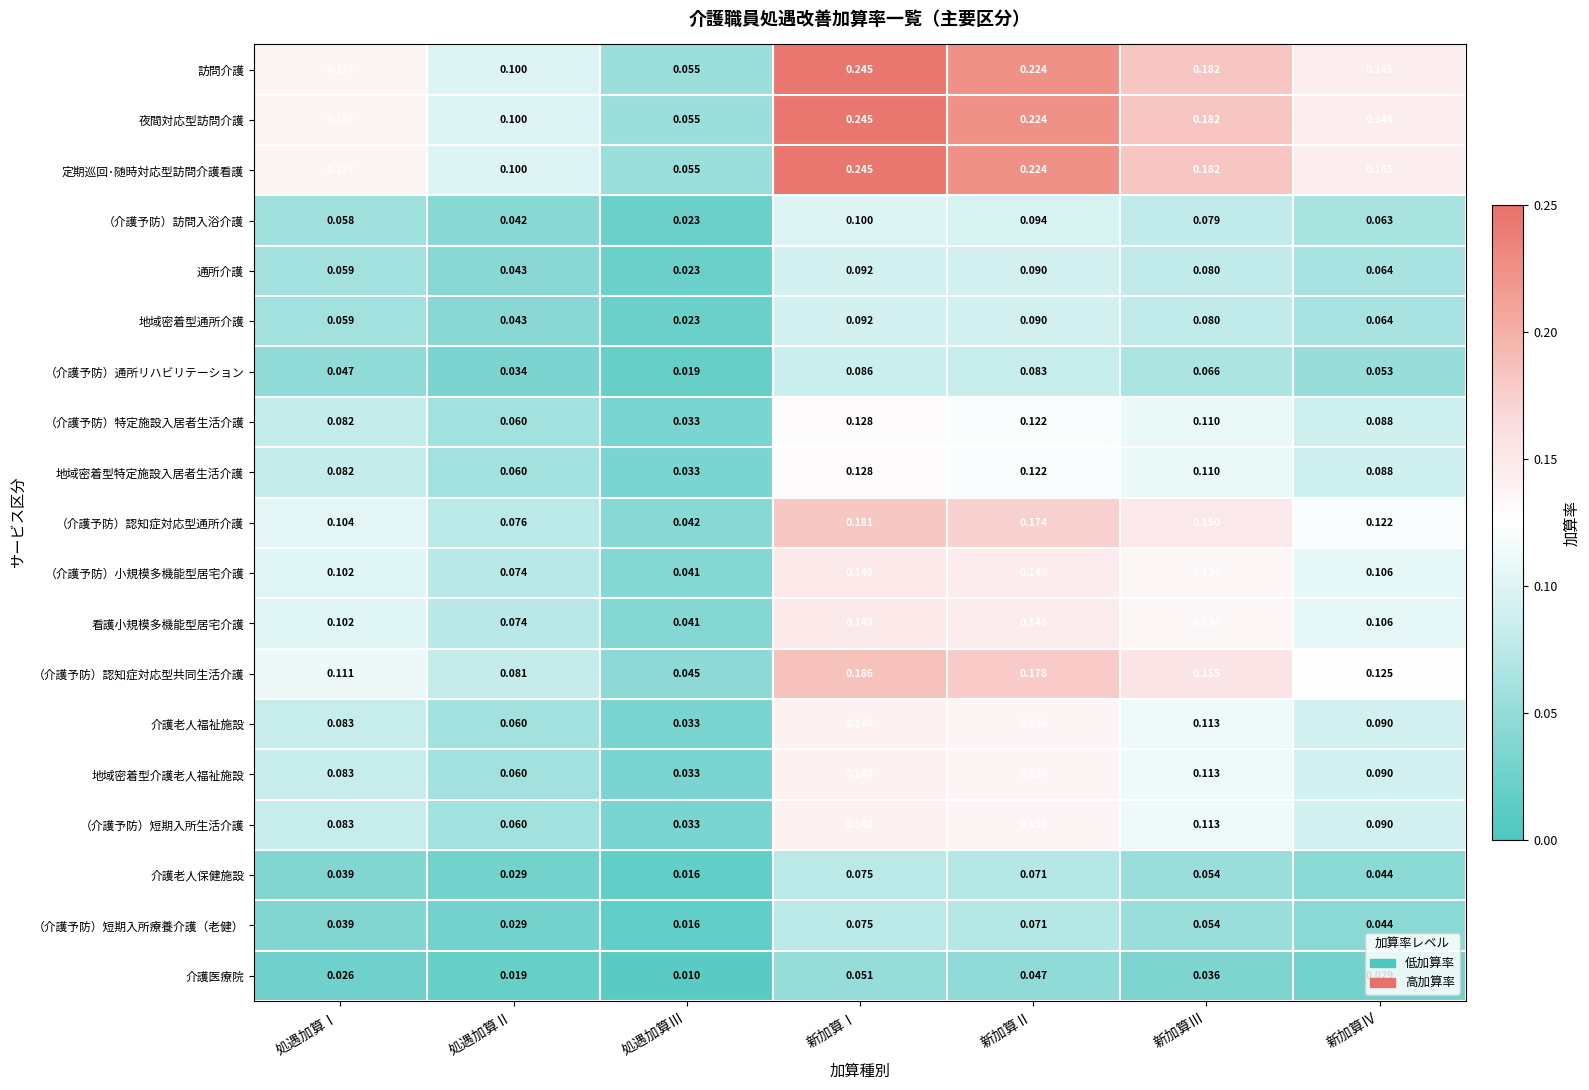

List the labels in order of （介護予防）短期入所療養介護（老健） value, largest first.

新加算Ⅰ, 新加算Ⅱ, 新加算Ⅲ, 新加算Ⅳ, 処遇加算Ⅰ, 処遇加算Ⅱ, 処遇加算Ⅲ